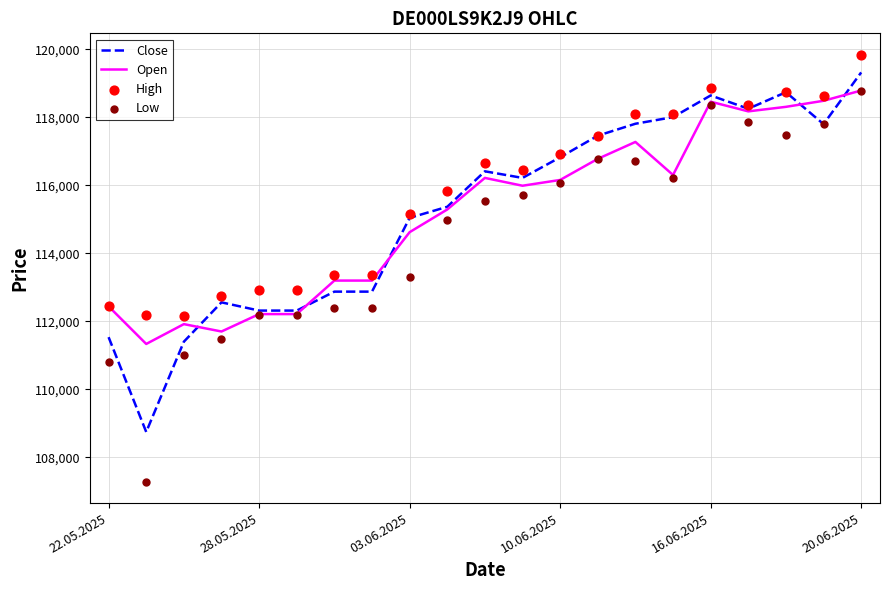

At how many categories does at least one series exceed 108399?

21